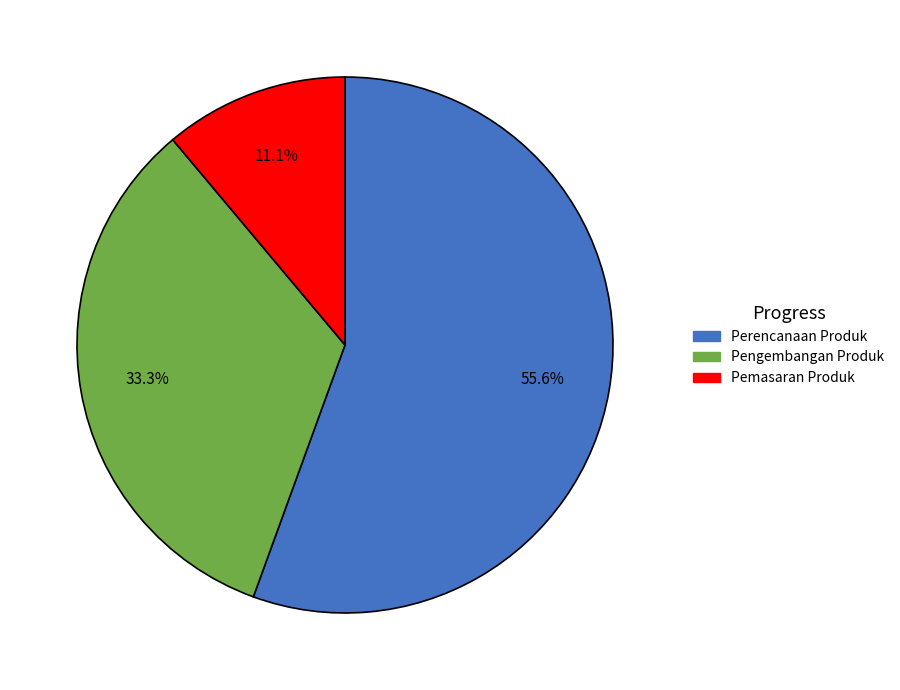

Is there a majority slice in this chart?

Yes